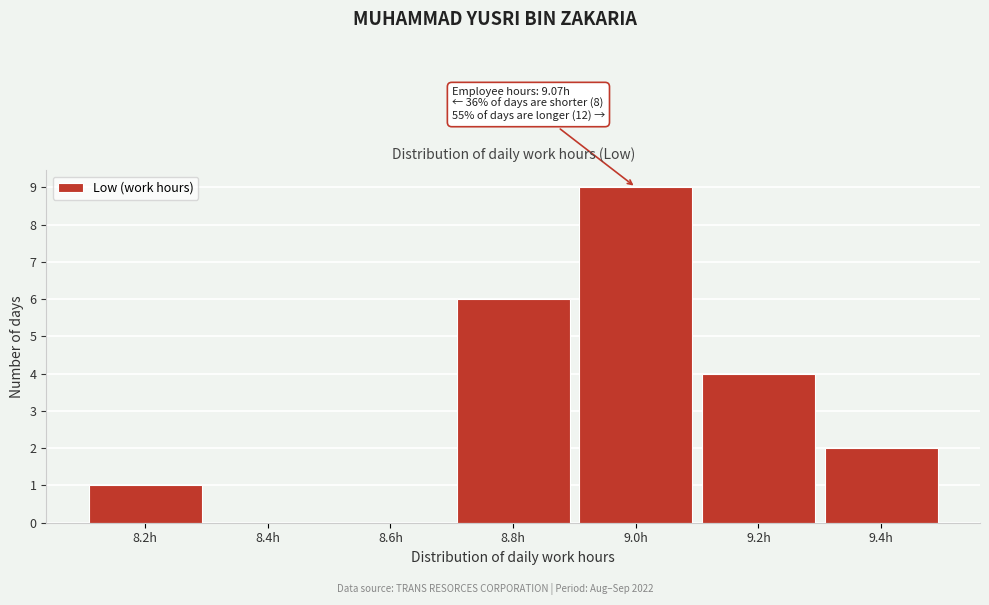

Reading left to right, transcribe all the data shown in this chart.

8.2h=1	8.4h=0	8.6h=0	8.8h=6	9.0h=9	9.2h=4	9.4h=2